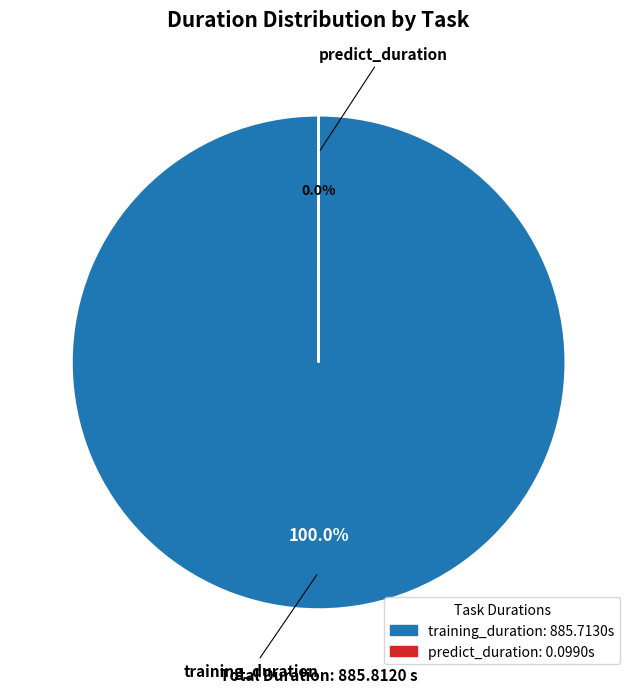

Is there a majority slice in this chart?

Yes